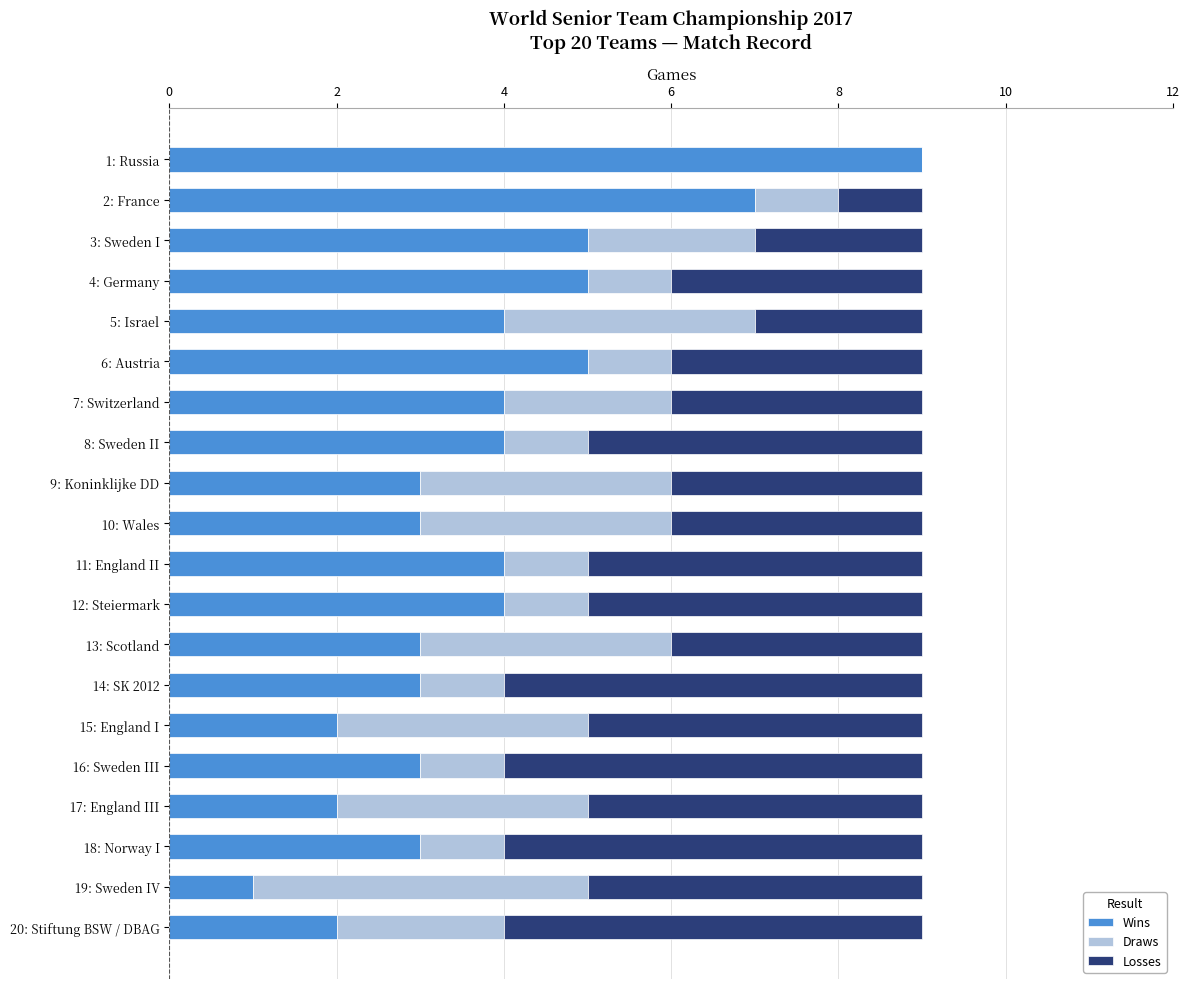

What is the highest value of the Wins series?

9